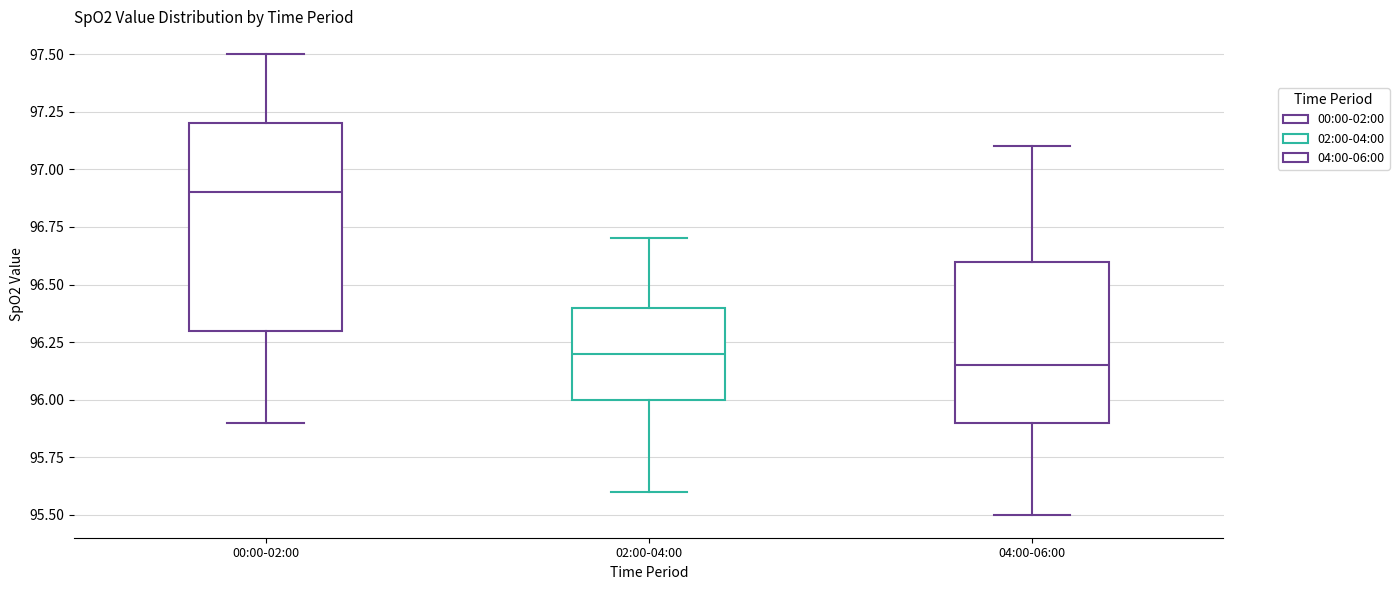

Which box's median line is the highest?

00:00-02:00